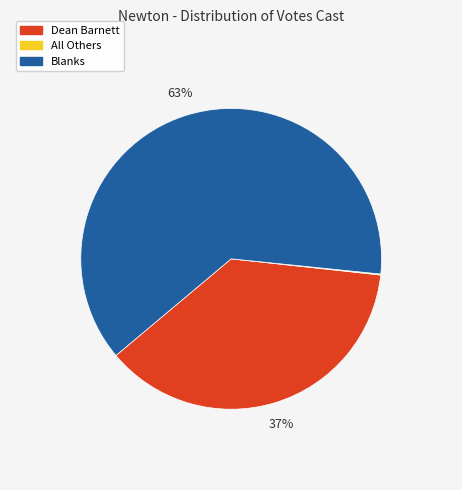

To the nearest percent, what percentage of the pie is Blanks?

63%